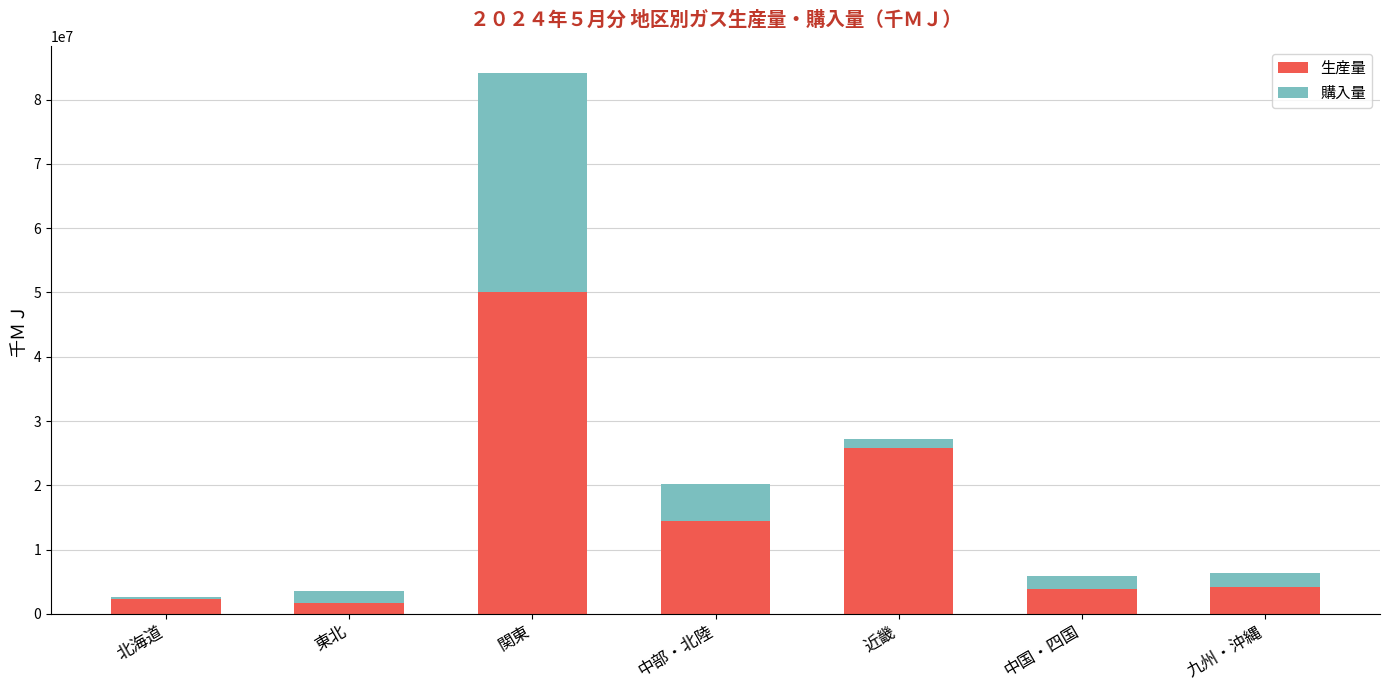

What is the maximum value for 生産量?

50021405